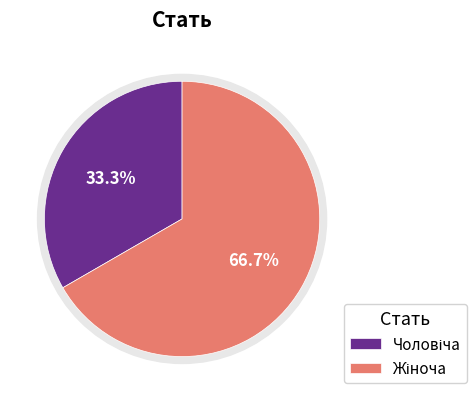

Is Жіноча the majority of the pie?

Yes